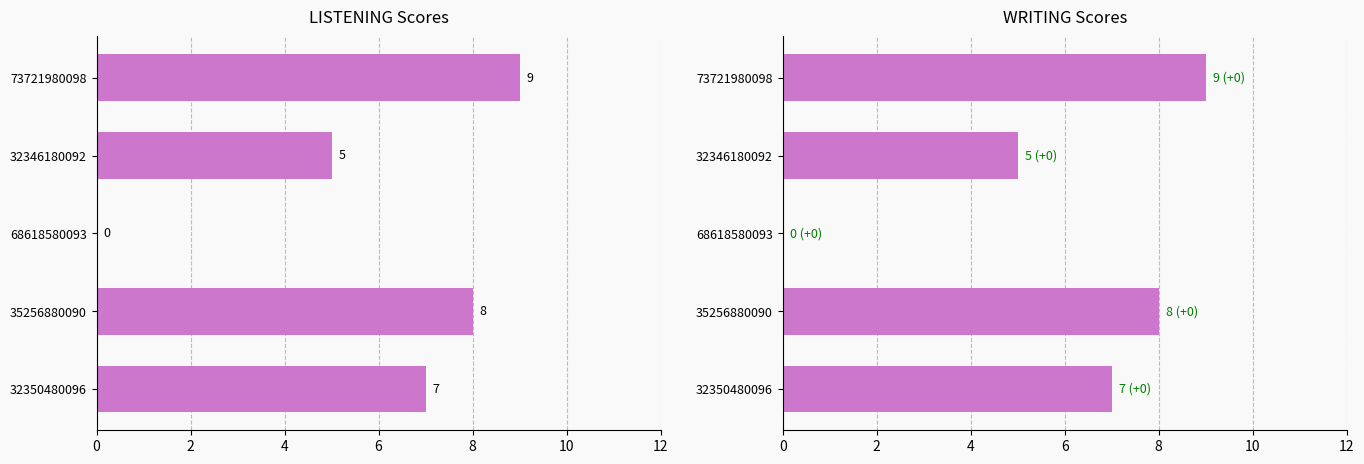

Reading left to right, transcribe all the data shown in this chart.

LISTENING: 7	8	0	5	9
WRITING: 7	8	0	5	9